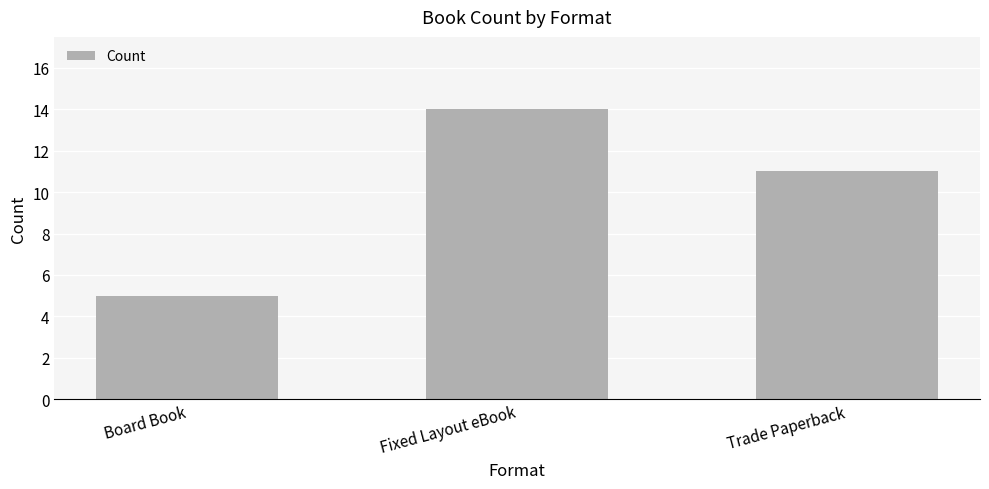

What is the sum of the values at Board Book and Fixed Layout eBook?

19